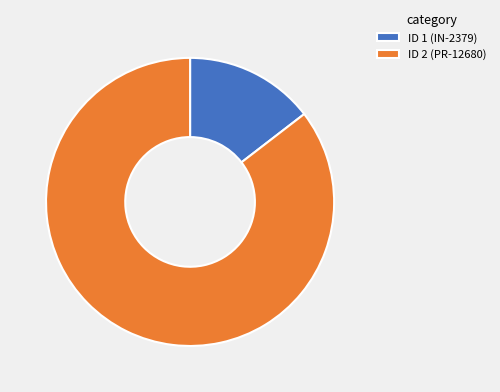

Which has a higher value, ID 1 (IN-2379) or ID 2 (PR-12680)?

ID 2 (PR-12680)